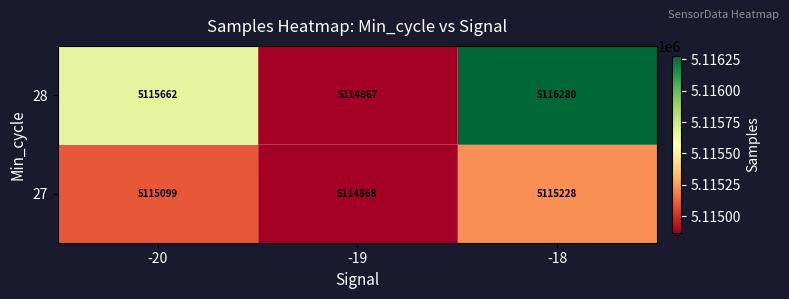

Reading left to right, transcribe all the data shown in this chart.

28: -20=5115662	-19=5114867	-18=5116280
27: -20=5115099	-19=5114868	-18=5115228